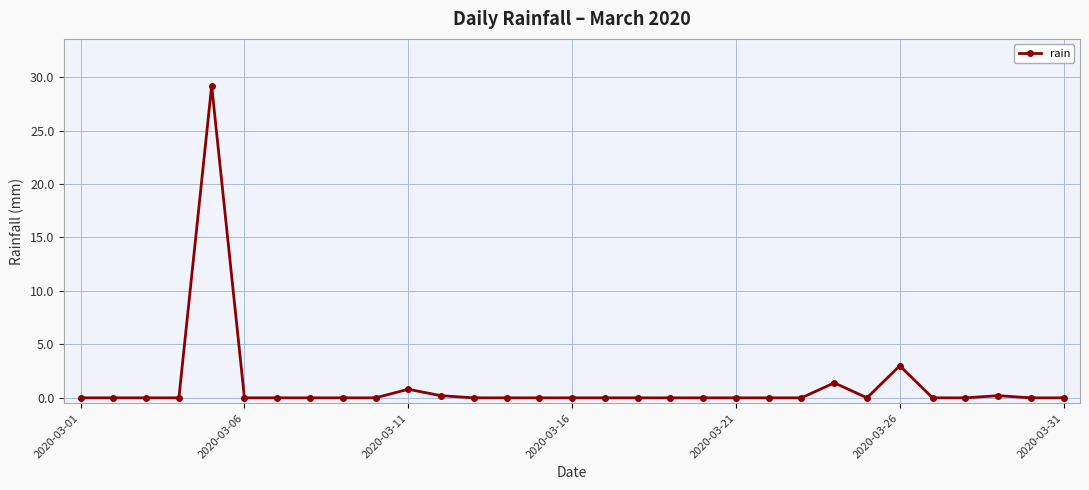

What is the maximum value shown in the chart?

29.2